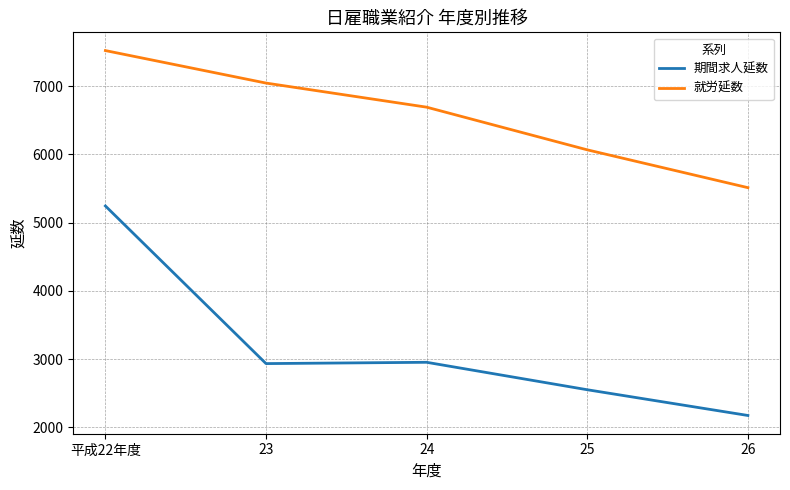

The value of 就労延数 at 平成22年度 is 3429. True or false?

False